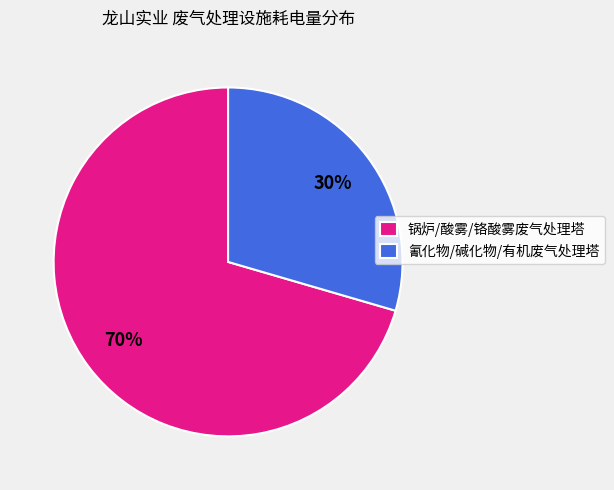

Which slice is the largest?

锅炉/酸雾/铬酸雾废气处理塔